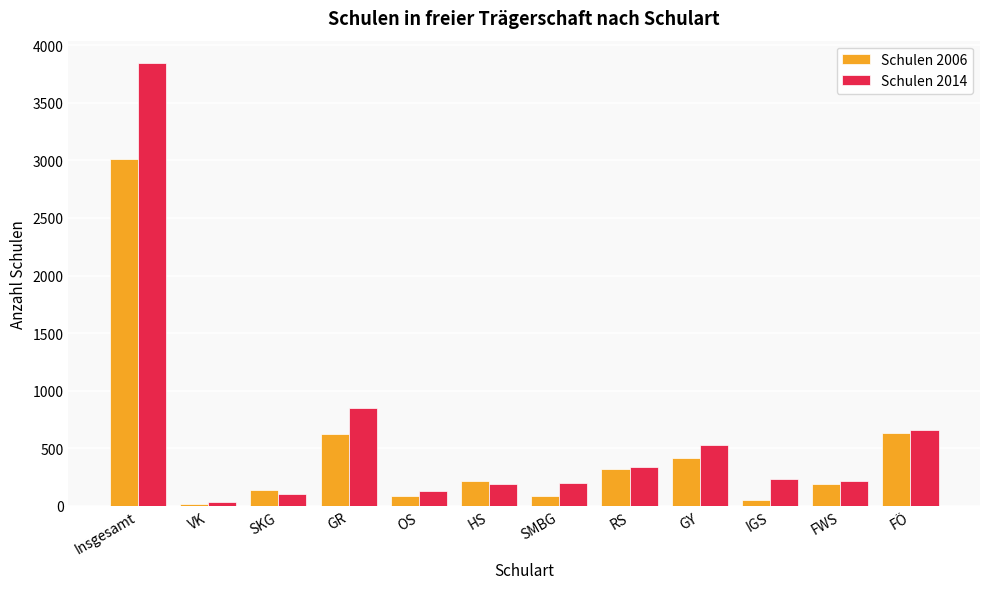

What is the difference between the highest and lowest values at VK?

15